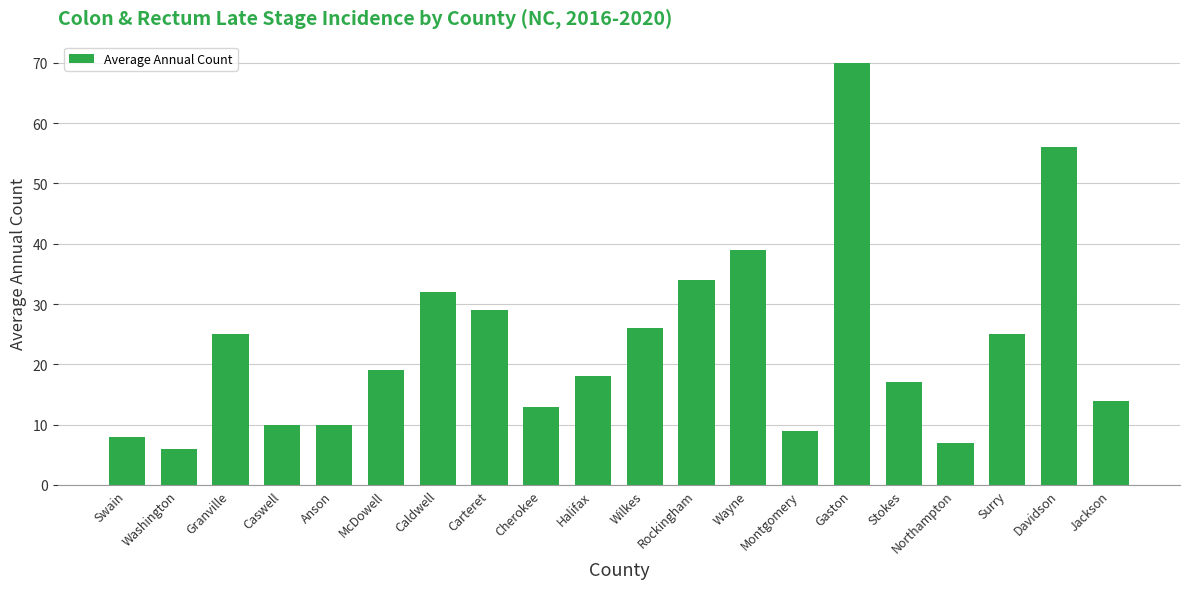

What is the approximate value at Jackson?

14